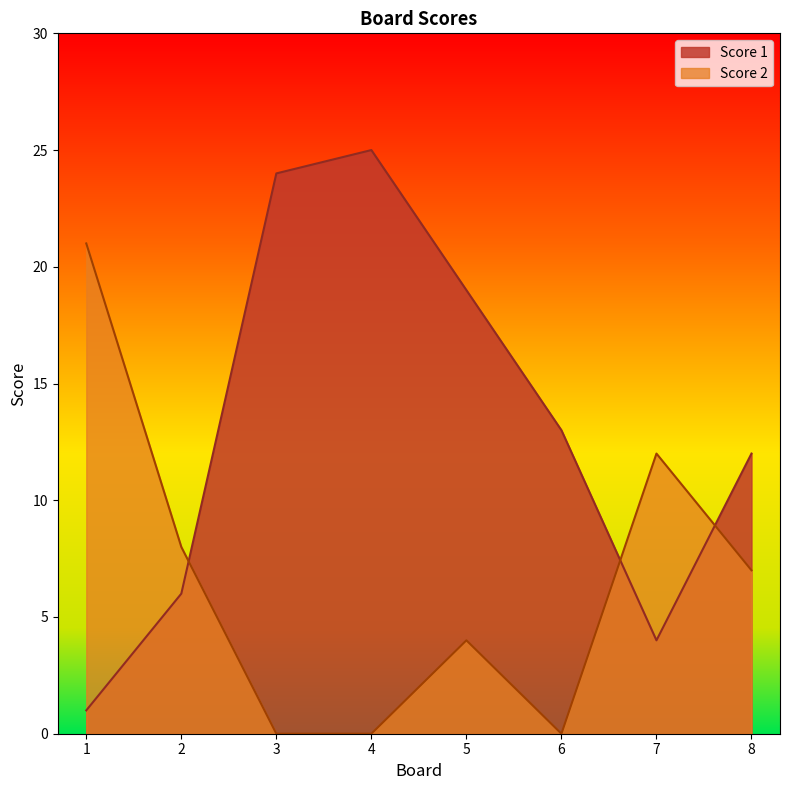

Reading left to right, list all the values displayed in this chart.

Score 1: 1=1	2=6	3=24	4=25	5=19	6=13	7=4	8=12
Score 2: 1=21	2=8	3=0	4=0	5=4	6=0	7=12	8=7